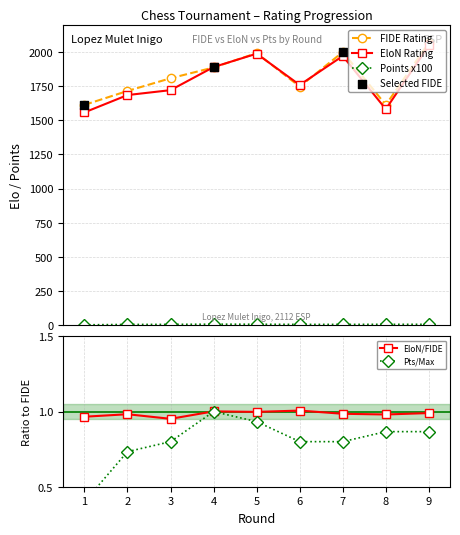

What is the total value across all series at 4?

3784.5